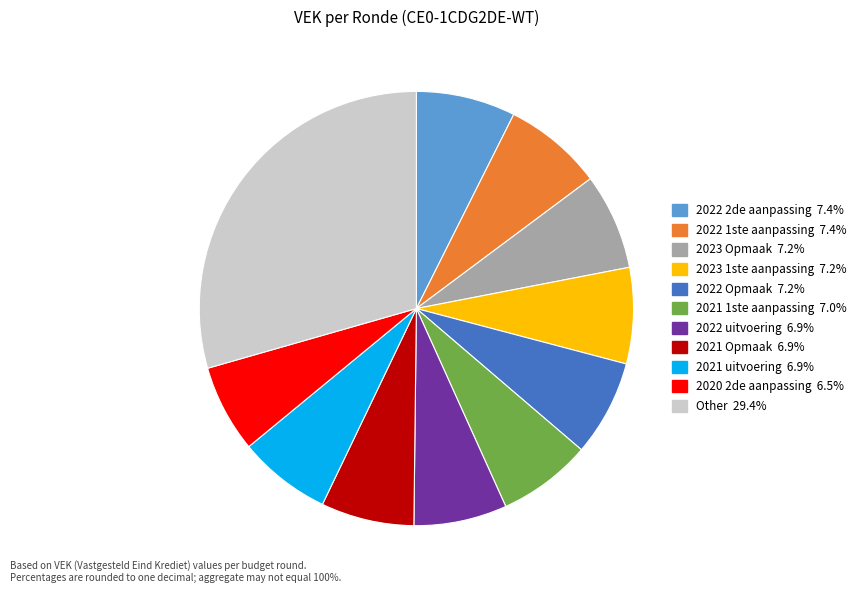

How many segments does this pie chart have?

11